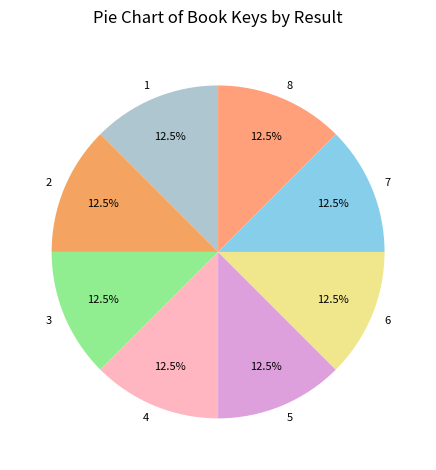

What is the total percentage of 3 and 7?

25.0%